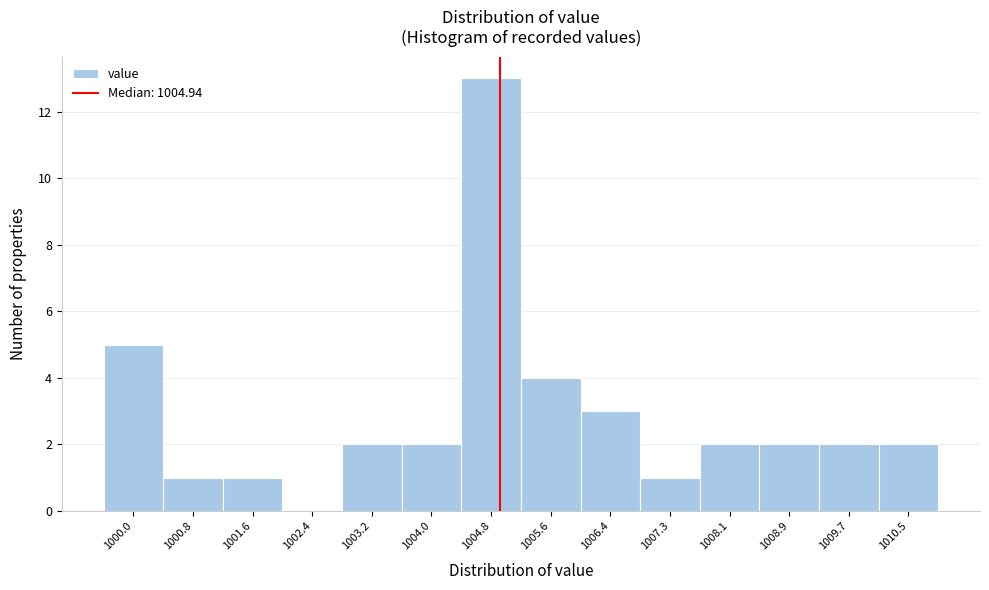

Reading left to right, list every bar in this chart as the range it spans on the x-axis followed by its height. Neither the bar edges nor the heights are printed on the chart, so give them approximately, as read against the axes.

999.56 to 1000.37: 5
1000.37 to 1001.18: 1
1001.18 to 1001.99: 1
1001.99 to 1002.80: 0
1002.80 to 1003.61: 2
1003.61 to 1004.42: 2
1004.42 to 1005.23: 13
1005.23 to 1006.04: 4
1006.04 to 1006.85: 3
1006.85 to 1007.66: 1
1007.66 to 1008.47: 2
1008.47 to 1009.28: 2
1009.28 to 1010.09: 2
1010.09 to 1010.90: 2